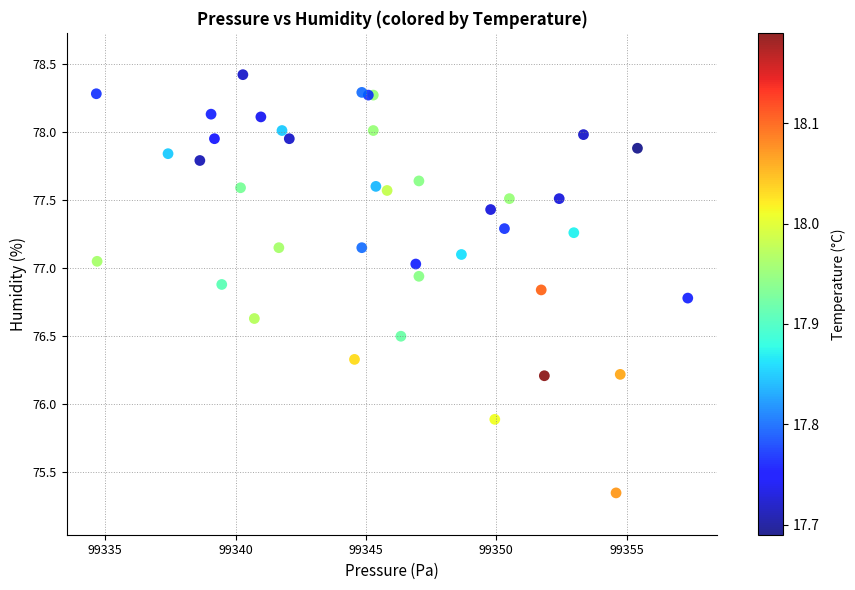

What Y value in the scatter plot is closest to 76?

75.9